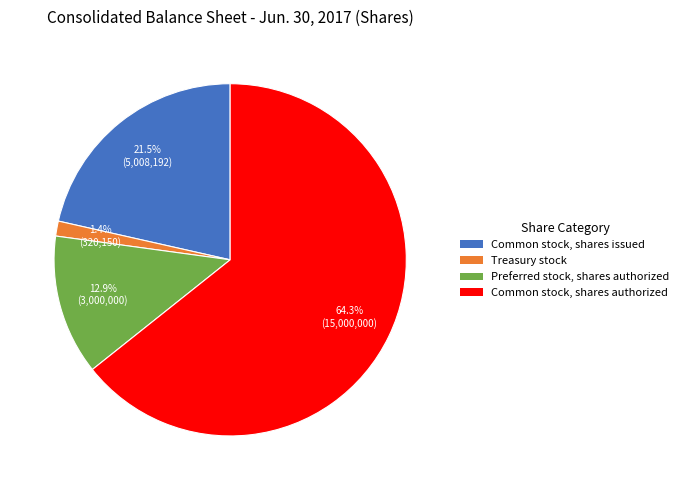

To the nearest percent, what portion does Preferred stock, shares authorized represent?

13%